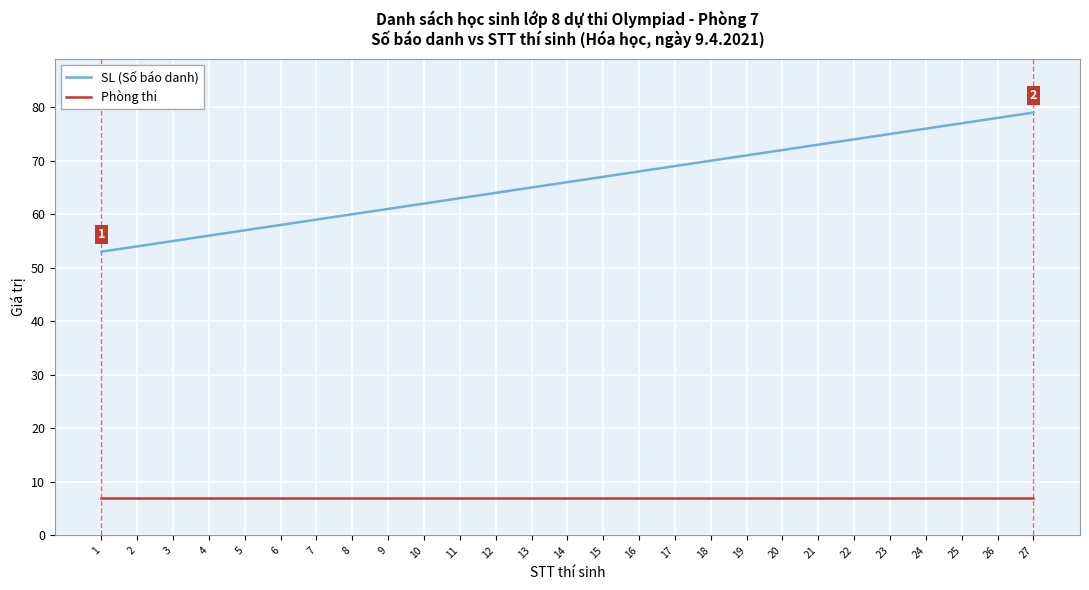

Rank the series by their maximum value, from highest to lowest.

SL (Số báo danh), Phòng thi